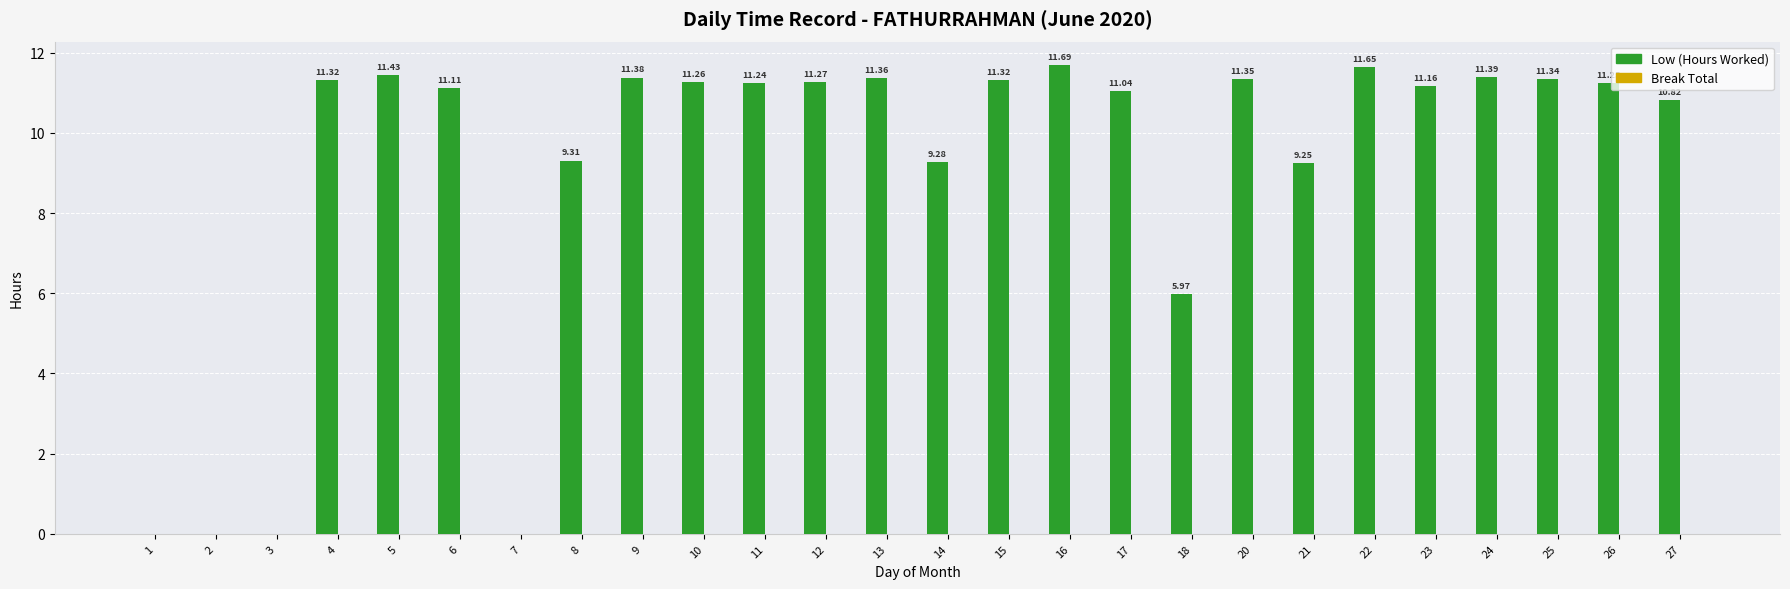

What is the sum of all values?

237.2